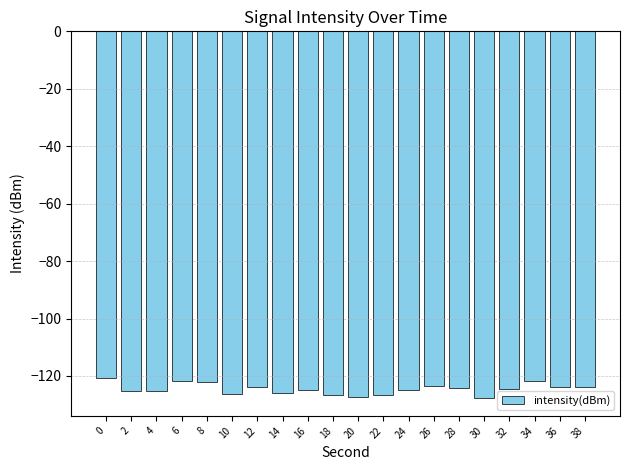

What is the change in value from 22 to 24?

+1.7